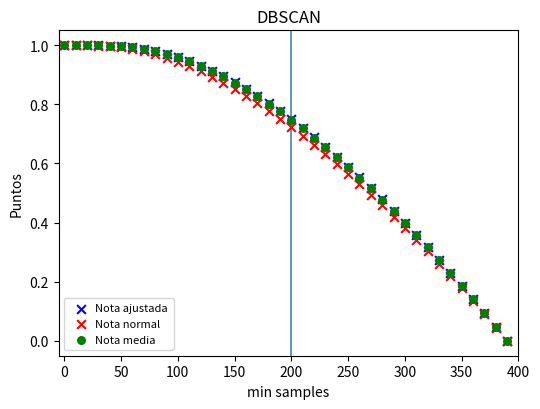

What are all the series names shown in the legend?

Nota ajustada, Nota normal, Nota media